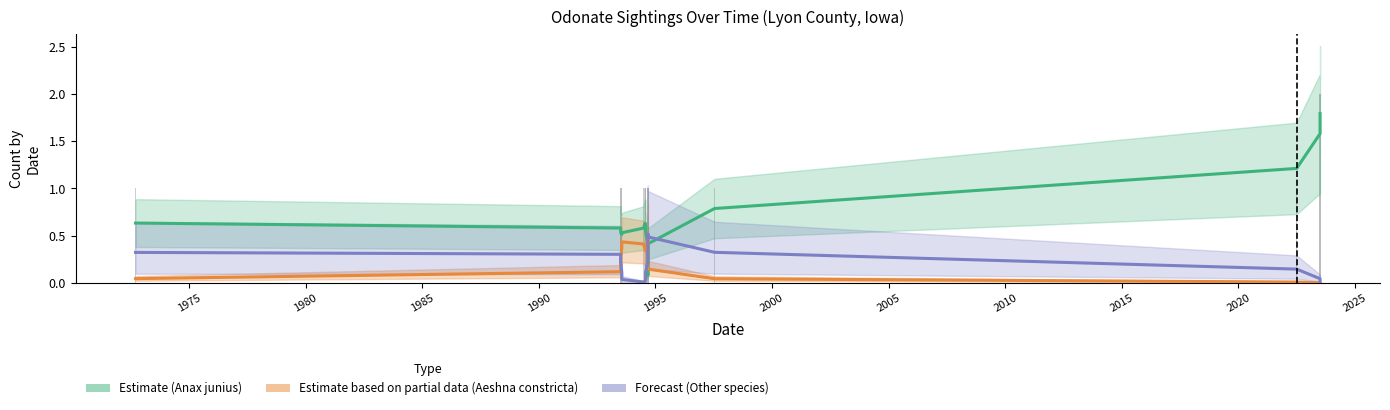

Is it true that Estimate based on partial data (Aeshna constricta) equals 0.5 at 2000?

False